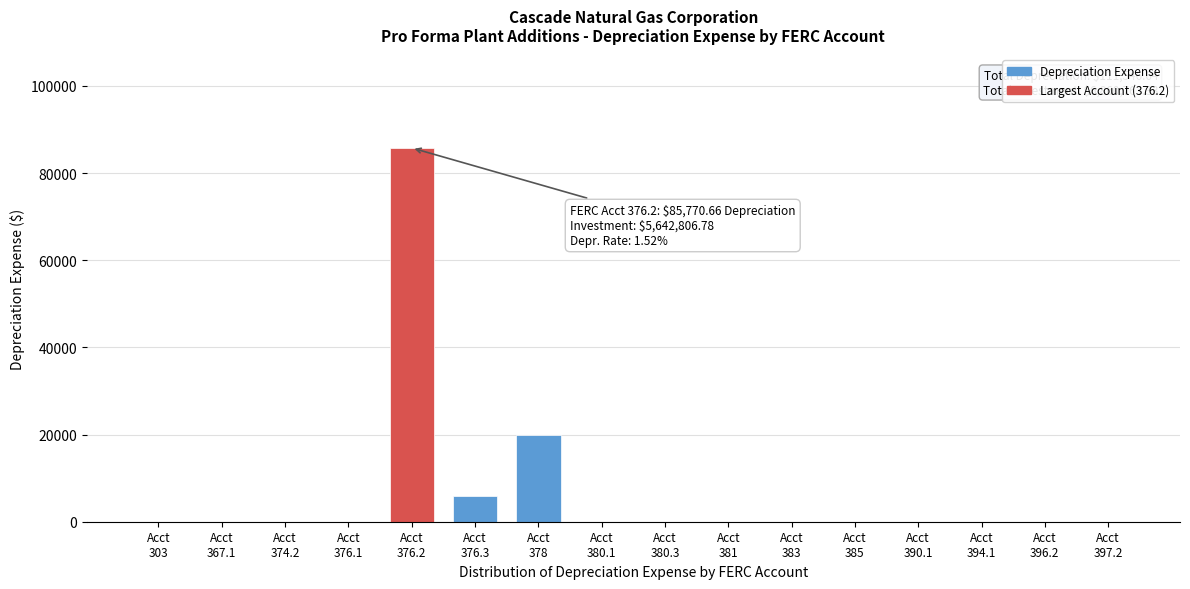

What is the maximum value shown in the chart?

85770.7